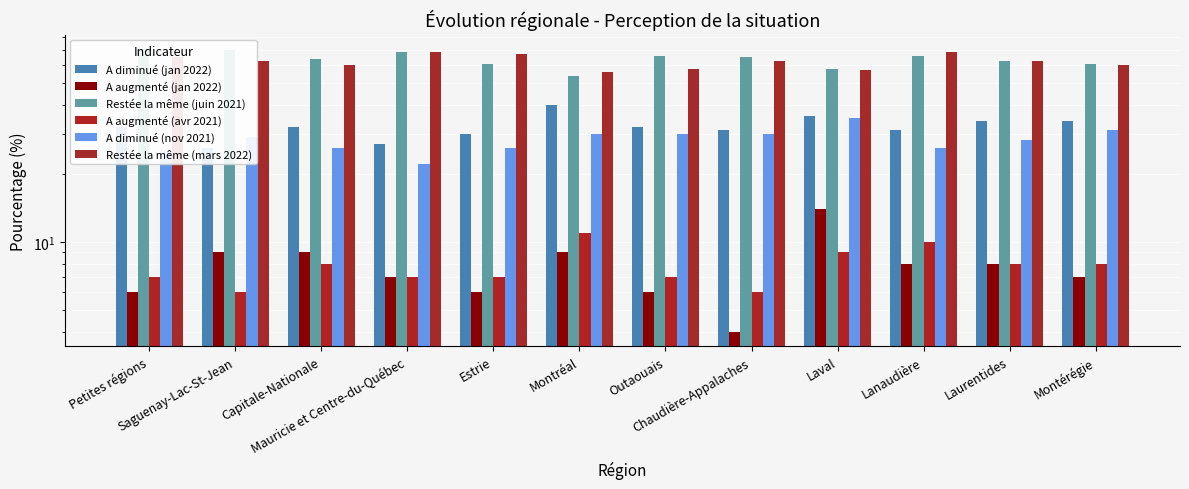

Which series changed the most between Petites régions and Lanaudière?

Restée la même (juin 2021)